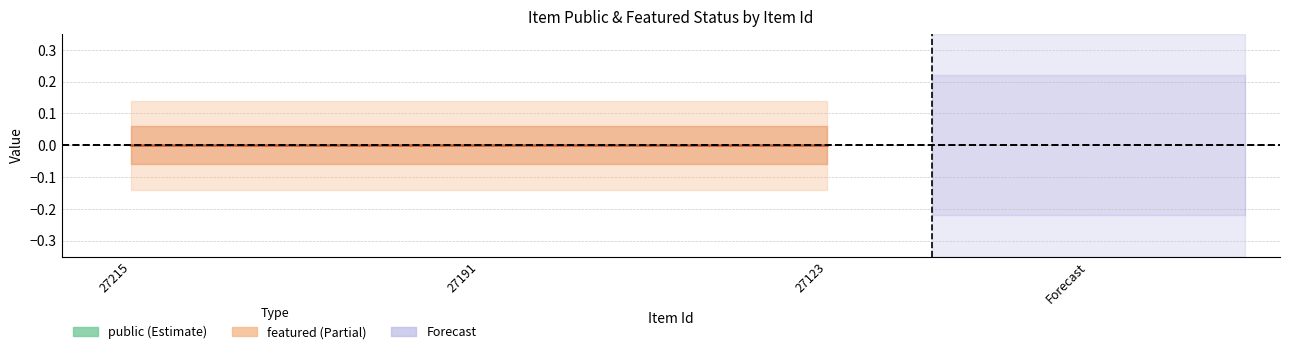

What is the sum of the public values at 27123 and 27191?

2